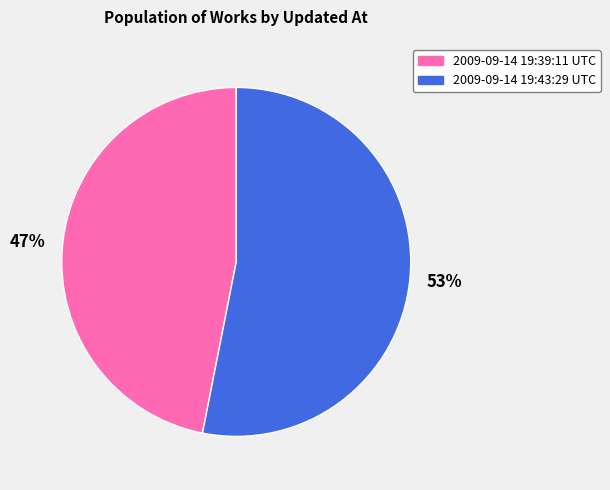

How many segments does this pie chart have?

2